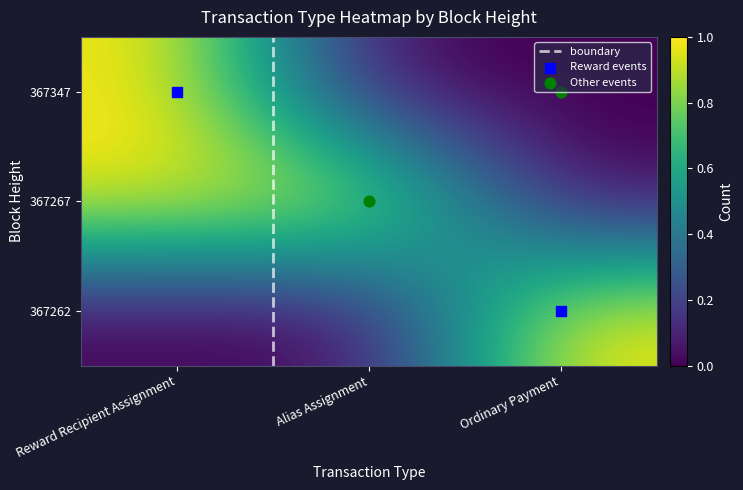

Which series has the largest total across all categories?

367267